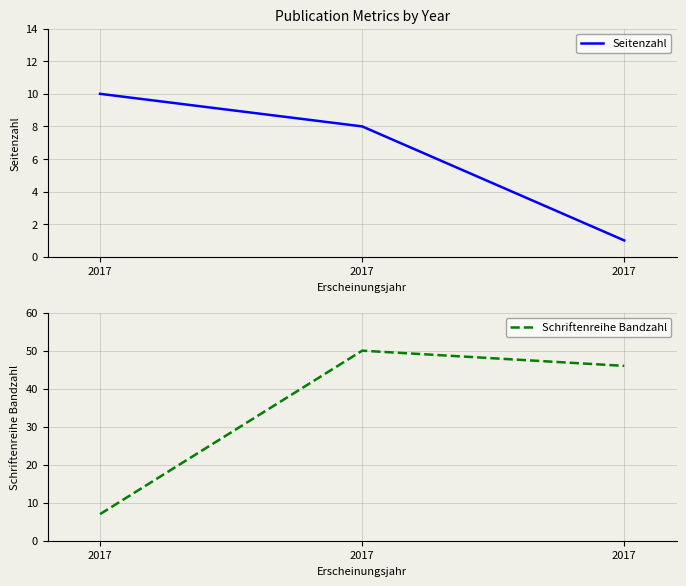

The value of Schriftenreihe Bandzahl at 2017 is 3. True or false?

False